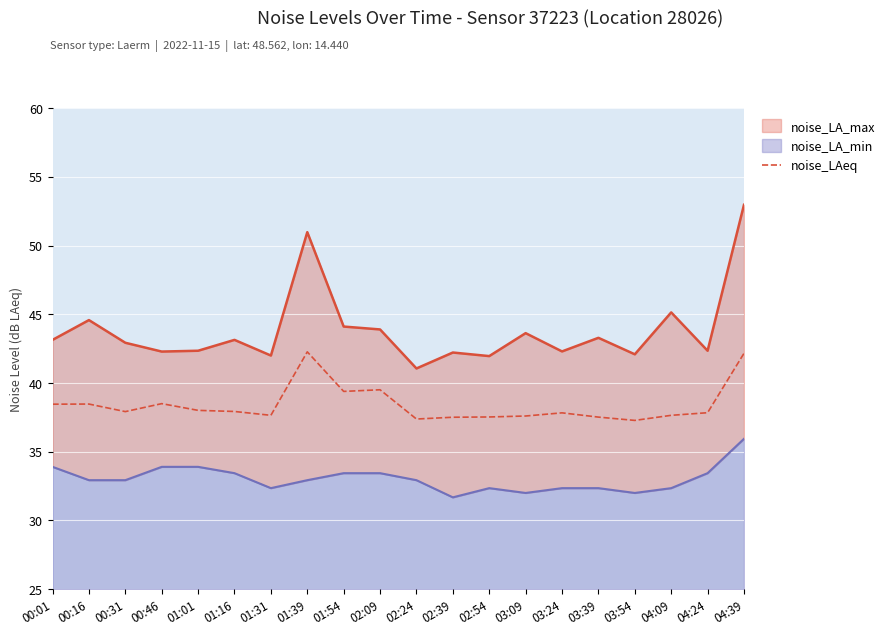

Rank the categories by value from lowest to highest.

03:54, 02:24, 02:39, 03:39, 02:54, 03:09, 01:31, 04:09, 03:24, 04:24, 00:31, 01:16, 01:01, 00:01, 00:16, 00:46, 01:54, 02:09, 04:39, 01:39